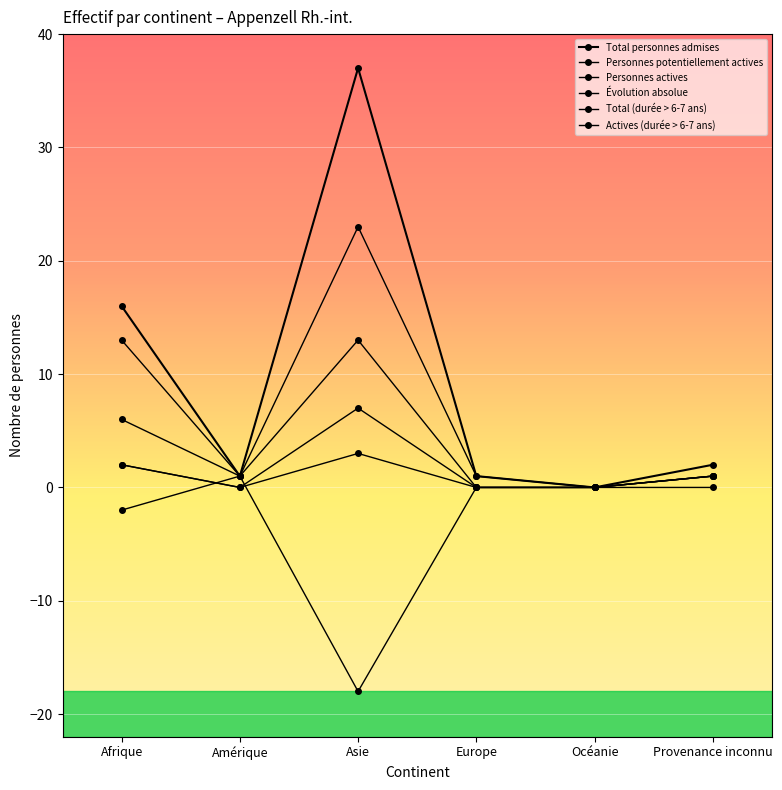

Which series has the largest range (max minus min)?

Total personnes admises